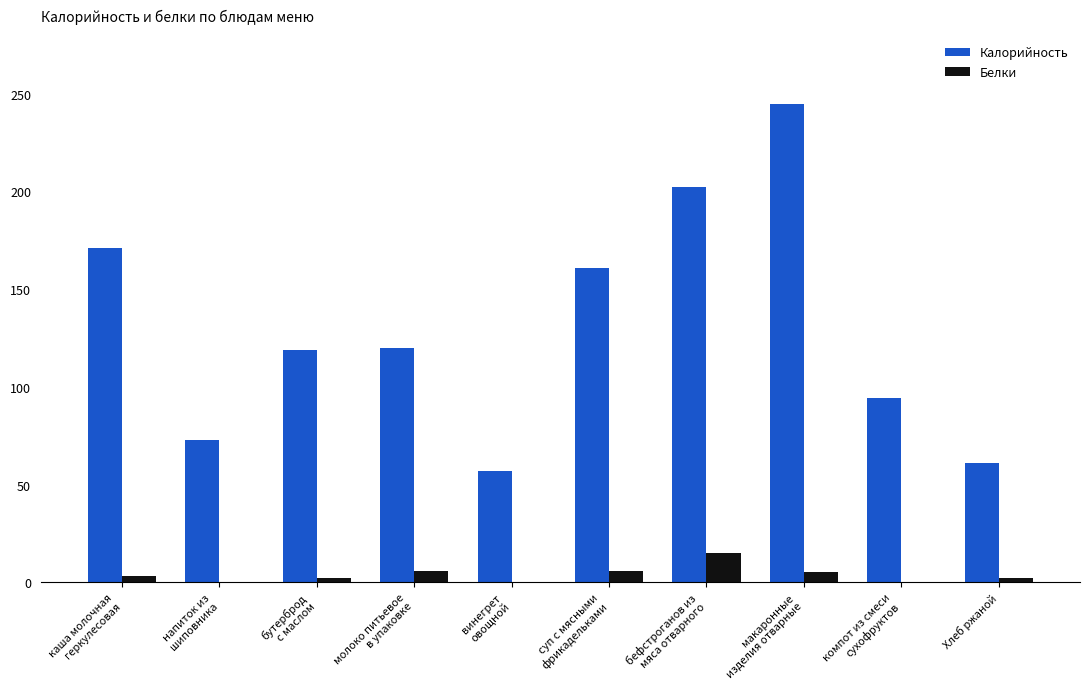

What is the approximate value of Белки at каша молочная
геркулесовая?

3.0